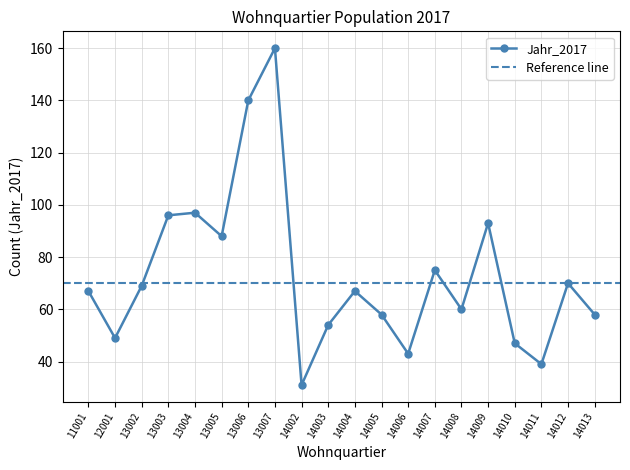

What is the greatest value displayed?

160